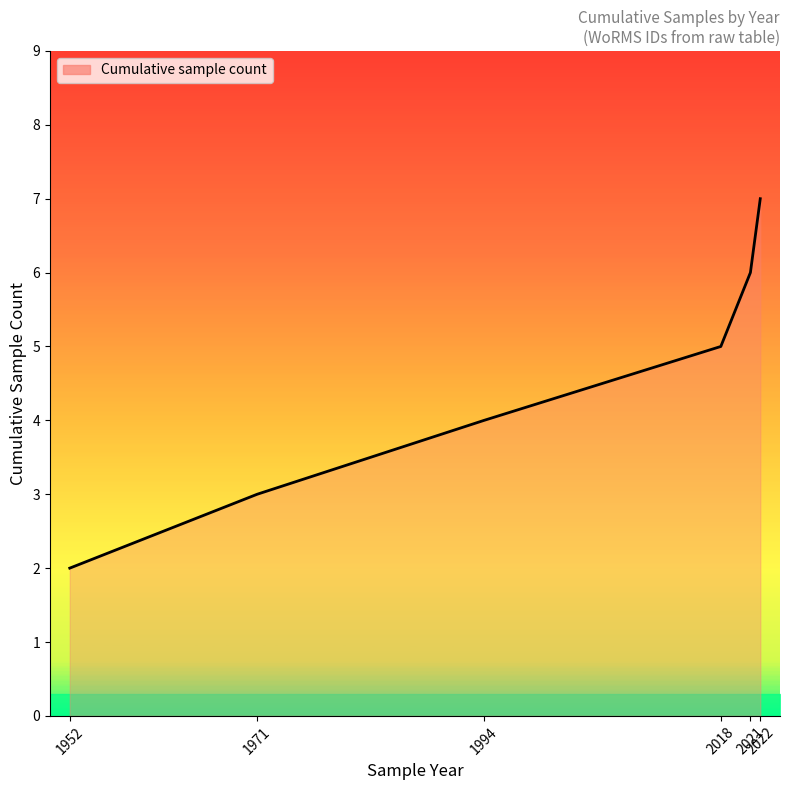

How many lines are shown in the chart?

1